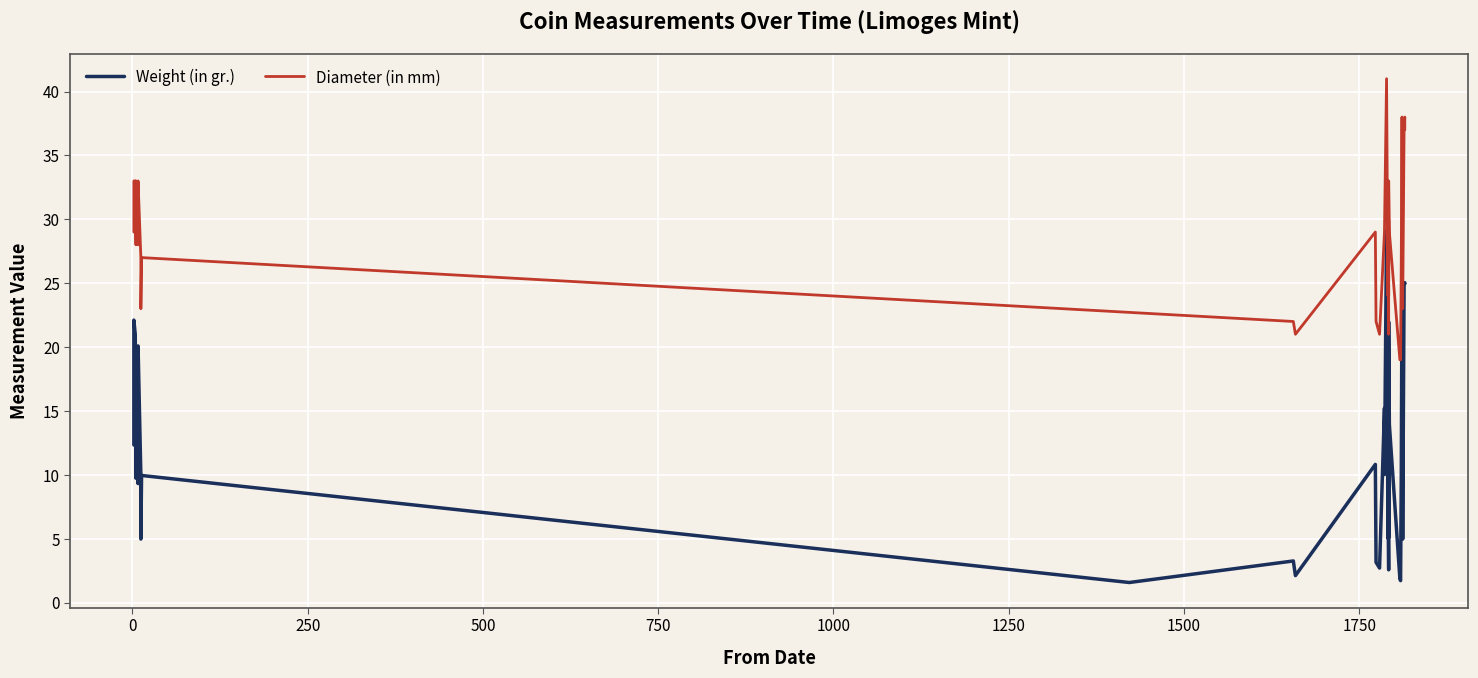

How many lines are shown in the chart?

2